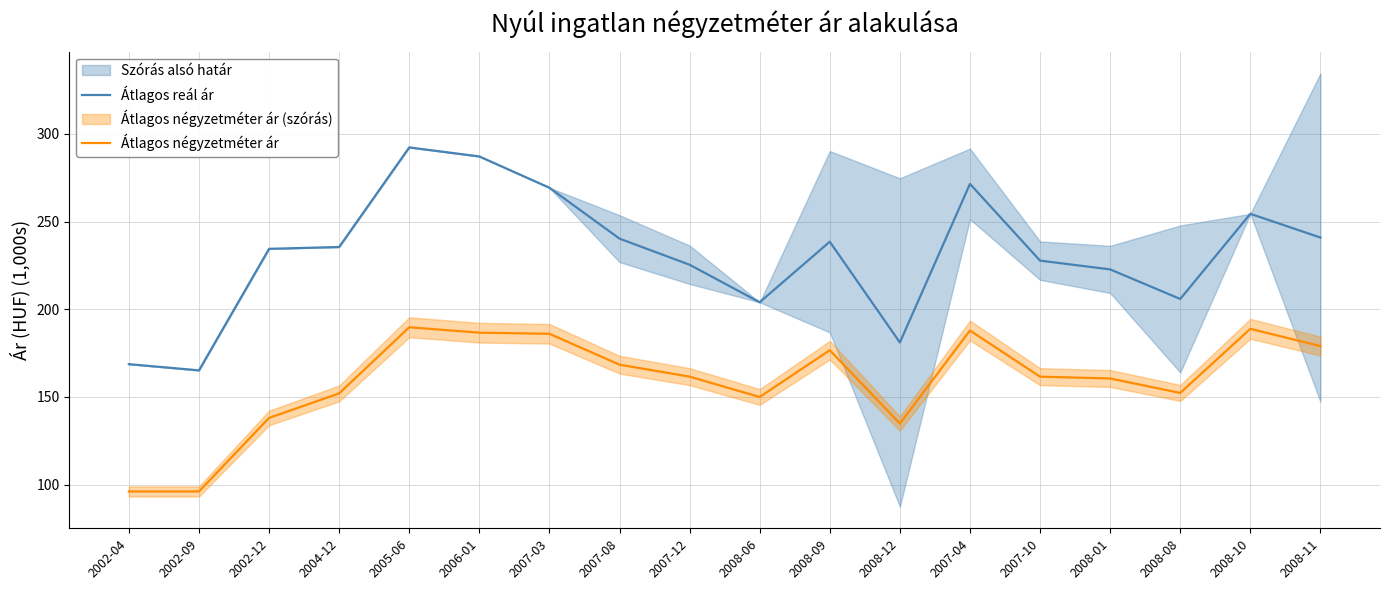

What is the maximum value shown in the chart?

292.2